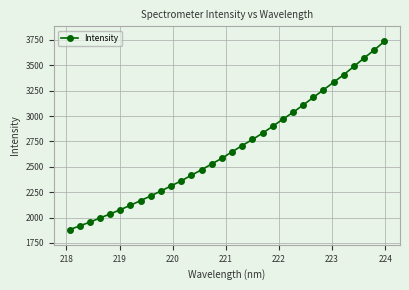

Count the number of data series in this chart.

1